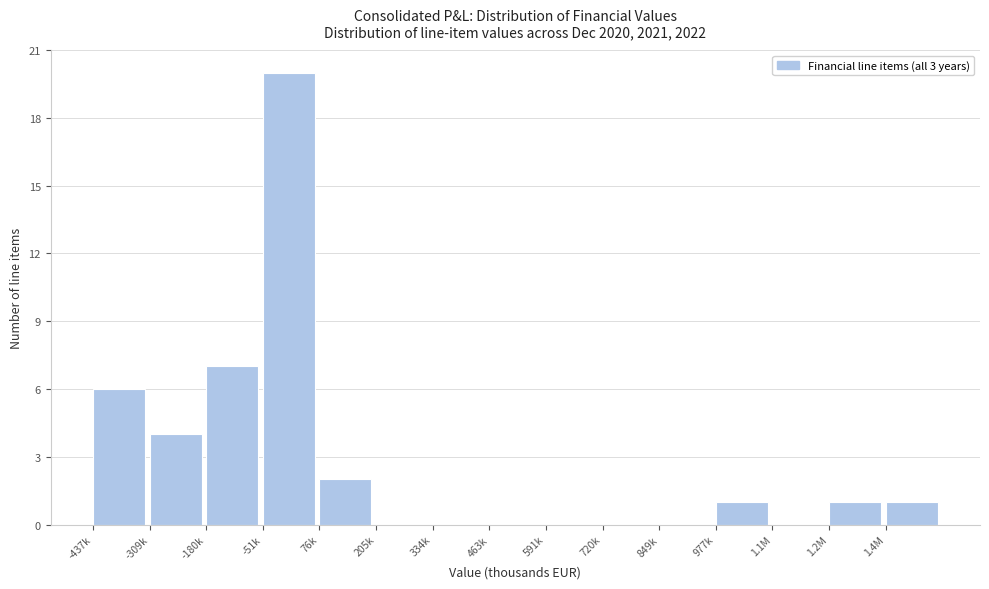

Reading right to left, list all the values displayed in this chart.

1.4M=1	1.2M=1	1.1M=0	977k=1	849k=0	720k=0	591k=0	463k=0	334k=0	205k=0	76k=2	-51k=20	-180k=7	-309k=4	-437k=6